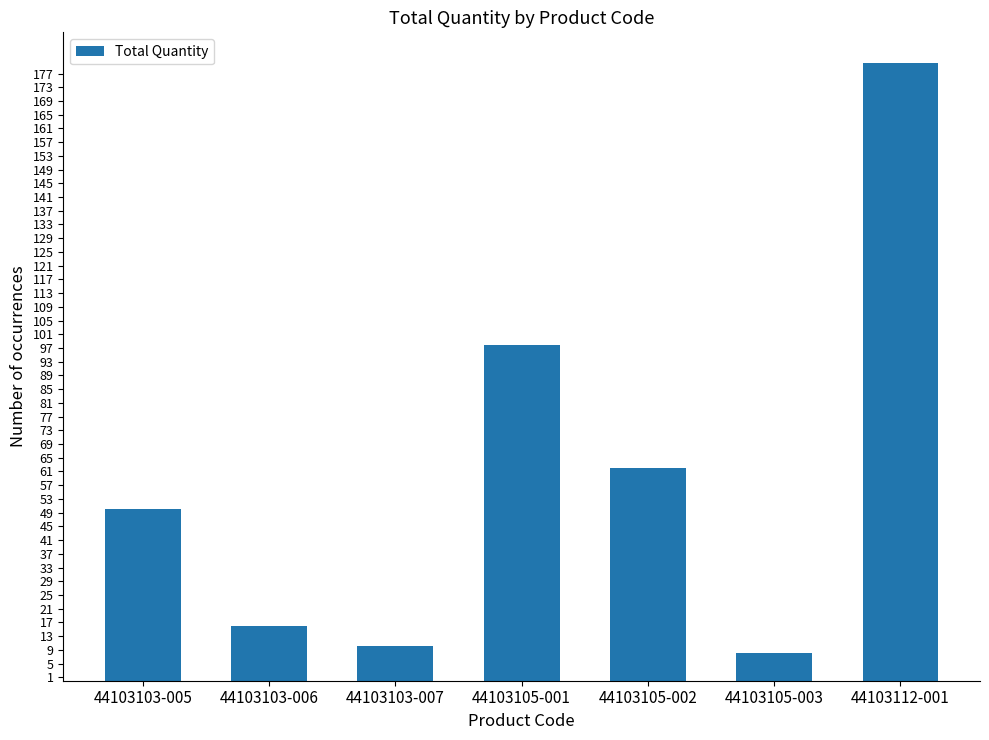

What is the difference between the values at 44103103-007 and 44103105-001?

88